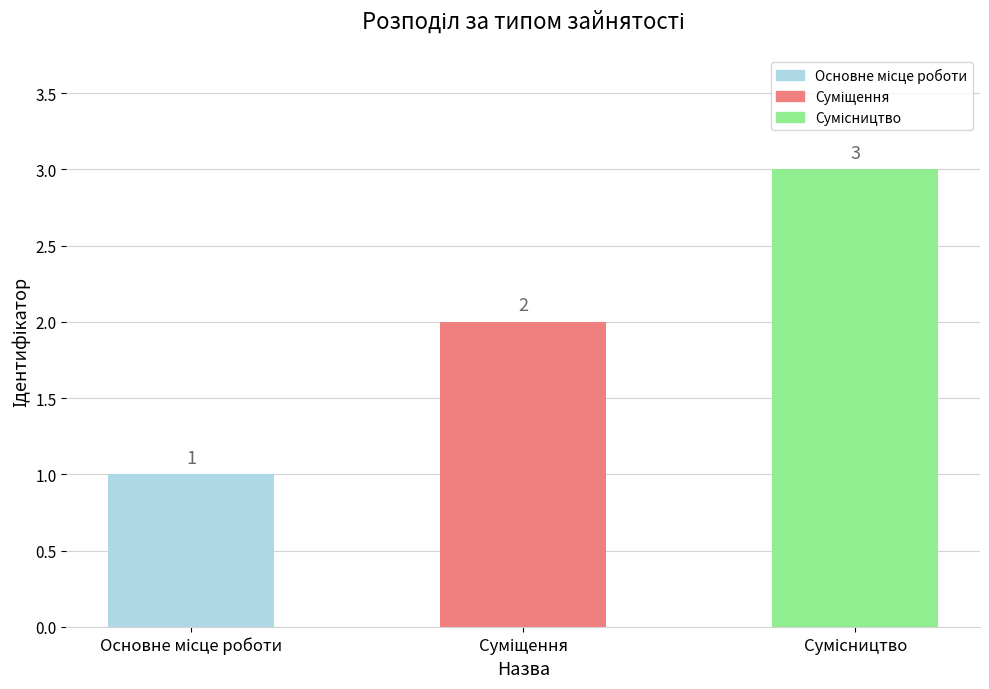

What is the sum of all values?

6